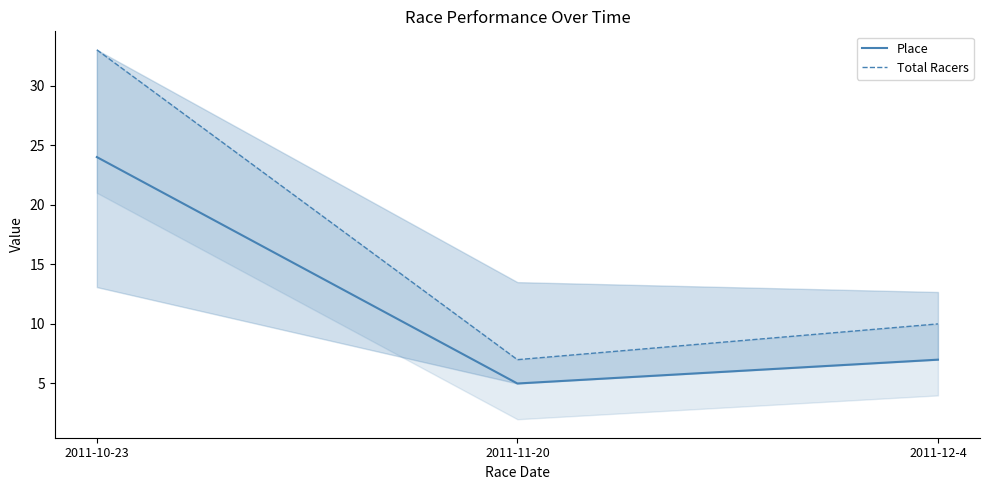

Is the value of Total Racers at 2011-10-23 greater than the value of Place at 2011-11-20?

Yes